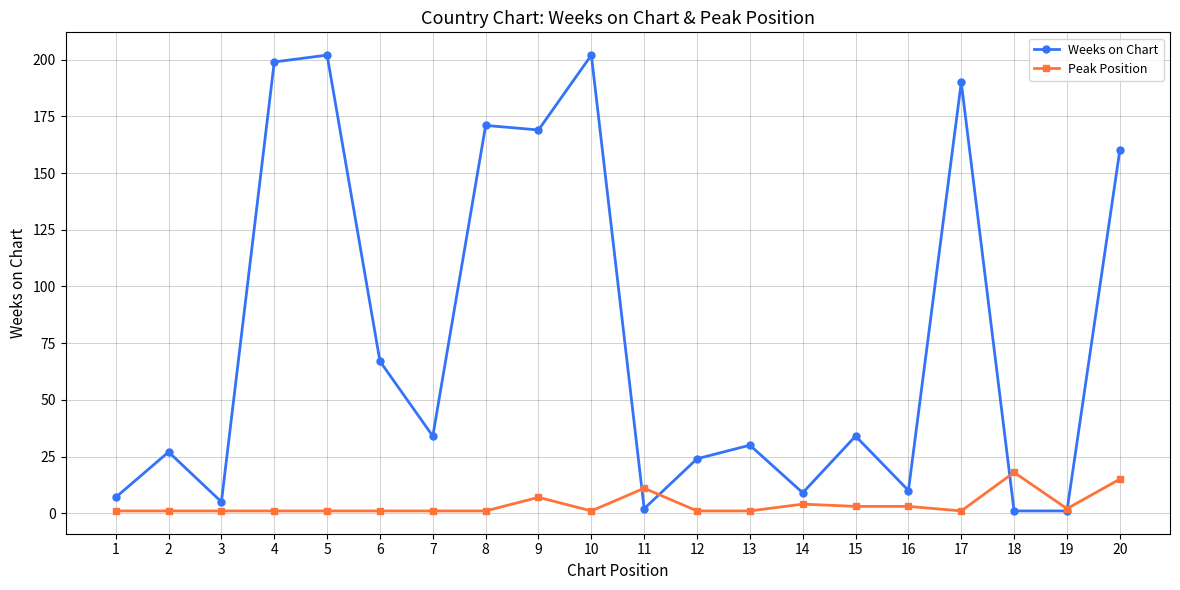

Is it true that Peak Position equals 3 at 16?

True